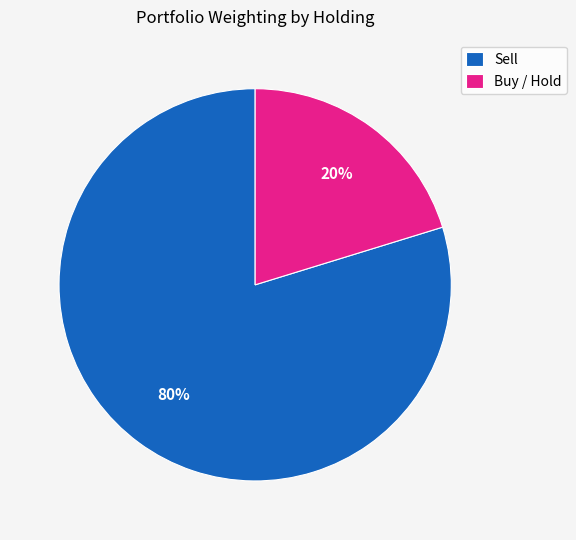

What percentage is the Sell slice, to the nearest percent?

80%